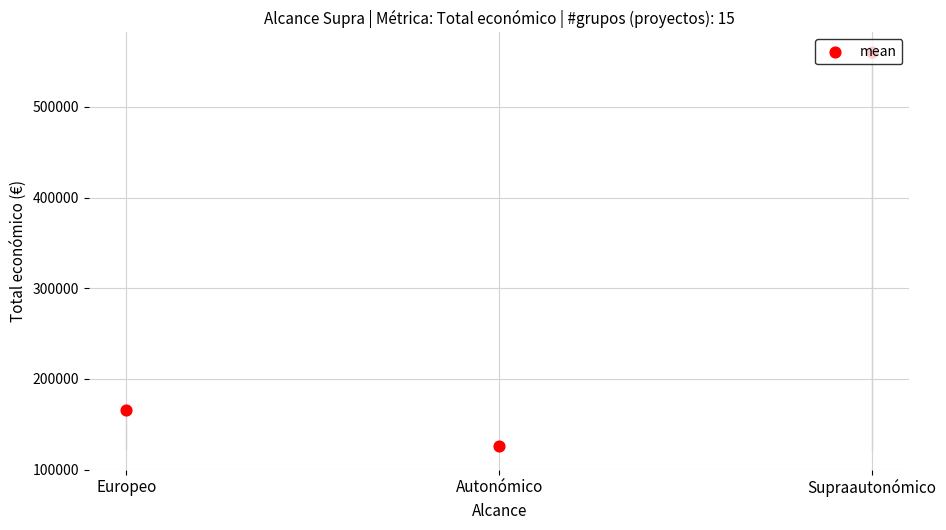

What is the ratio of the value at Europeo to the value at Autonómico?

1.3